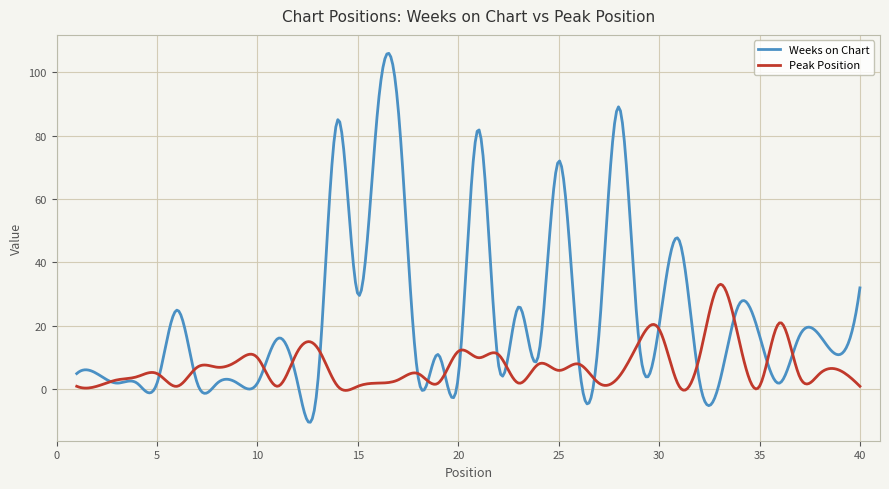

List the series in order of their overall mean, highest first.

Weeks on Chart, Peak Position